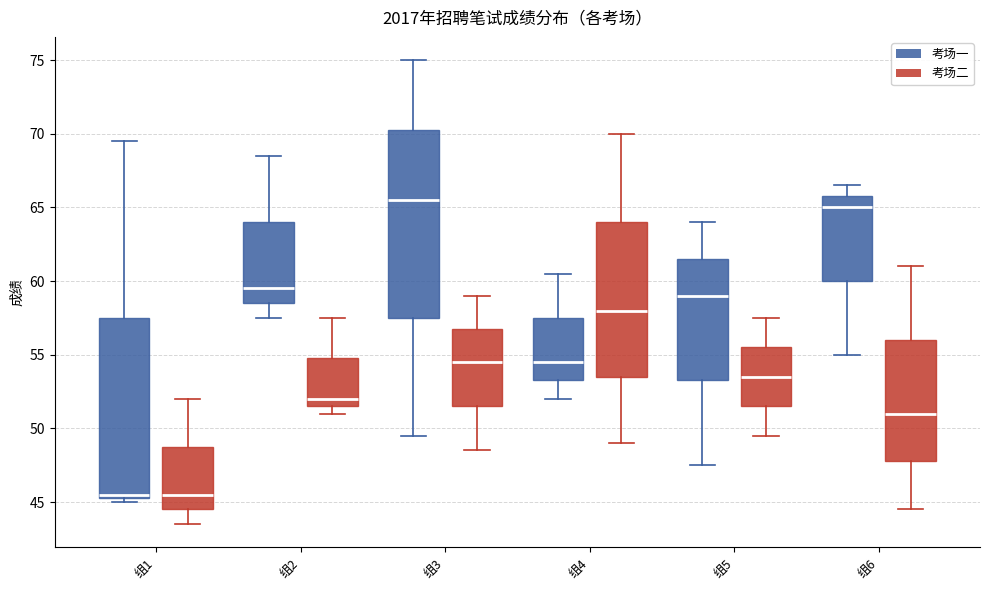

Reading left to right, transcribe this box plot: for each box, give where its median line is, the range the box spans, and where its two whiskers end, as read against the y-axis. The values are not printed on the chart, so give them approximately, as read against the axis.

组1 (考场一): median 45.5 (just above the box's lower edge), box 45.5 to 57.5, whiskers 45.0 to 69.5
组1 (考场二): median 45.5, box 44.5 to 49.0, whiskers 43.5 to 52.0
组2 (考场一): median 59.5, box 58.5 to 64.0, whiskers 57.5 to 68.5
组2 (考场二): median 52.0, box 51.5 to 55.0, whiskers 51.0 to 57.5
组3 (考场一): median 65.5, box 57.5 to 70.5, whiskers 49.5 to 75.0
组3 (考场二): median 54.5, box 51.5 to 57.0, whiskers 48.5 to 59.0
组4 (考场一): median 54.5, box 53.5 to 57.5, whiskers 52.0 to 60.5
组4 (考场二): median 58.0, box 53.5 to 64.0, whiskers 49.0 to 70.0
组5 (考场一): median 59.0, box 53.5 to 61.5, whiskers 47.5 to 64.0
组5 (考场二): median 53.5, box 51.5 to 55.5, whiskers 49.5 to 57.5
组6 (考场一): median 65.0, box 60.0 to 66.0, whiskers 55.0 to 66.5
组6 (考场二): median 51.0, box 48.0 to 56.0, whiskers 44.5 to 61.0